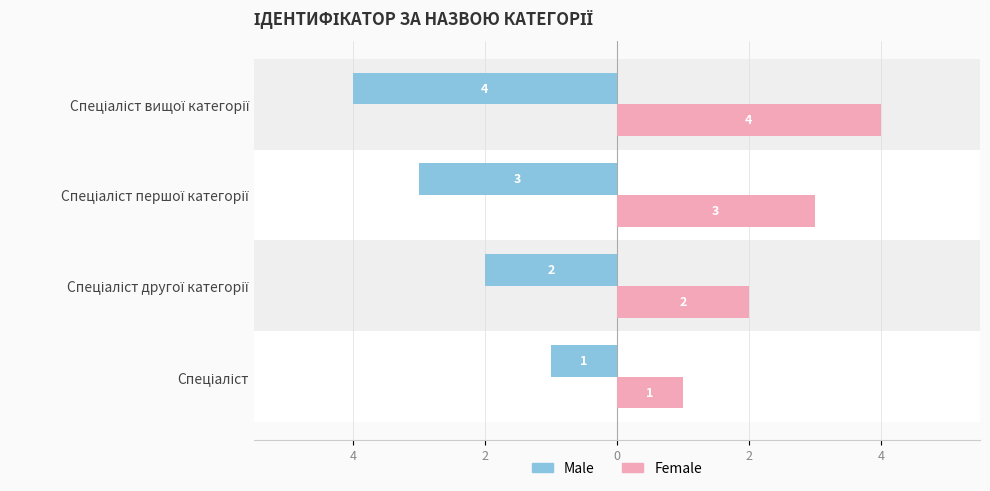

Reading left to right, list all the values displayed in this chart.

Ідентифікатор (Male): -1	-2	-3	-4
Ідентифікатор (Female): 1	2	3	4